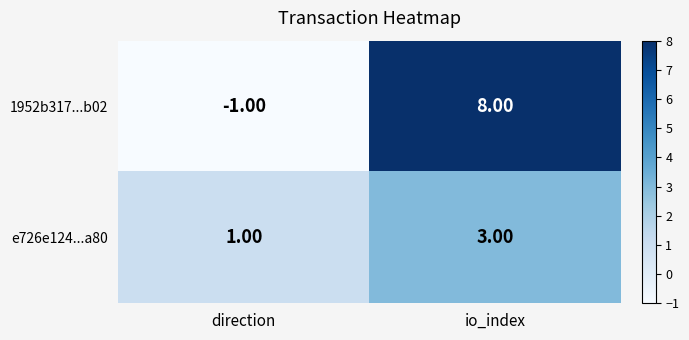

List the series in order of their peak value, highest first.

1952b317...b02, e726e124...a80